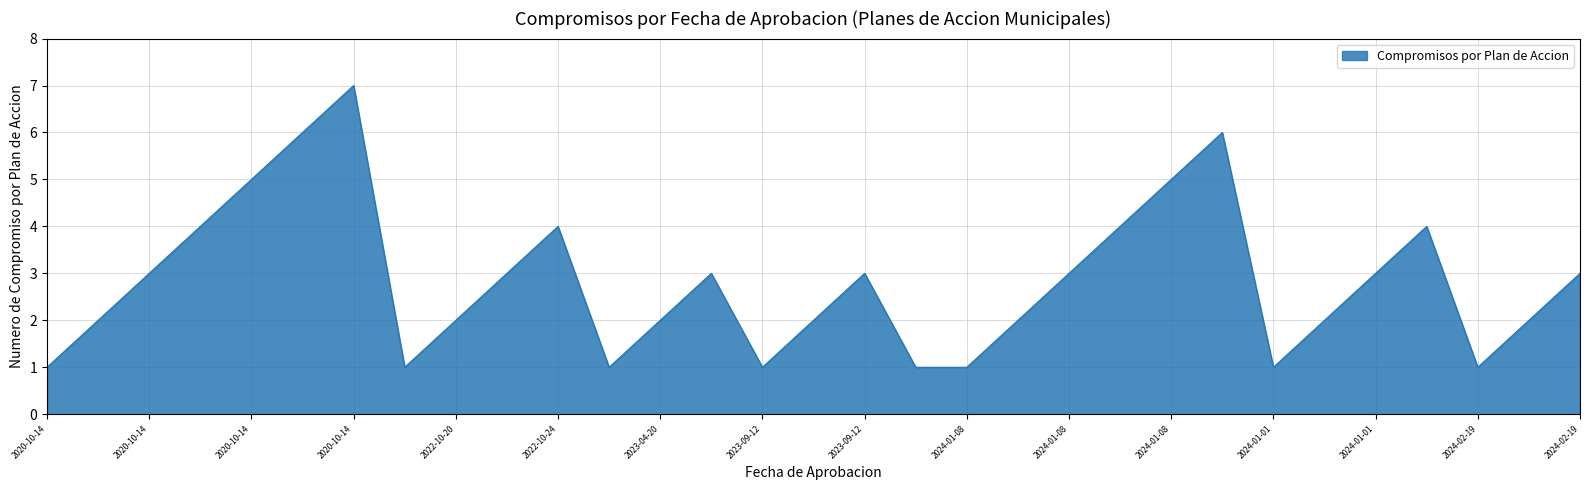

What is the maximum value shown in the chart?

7